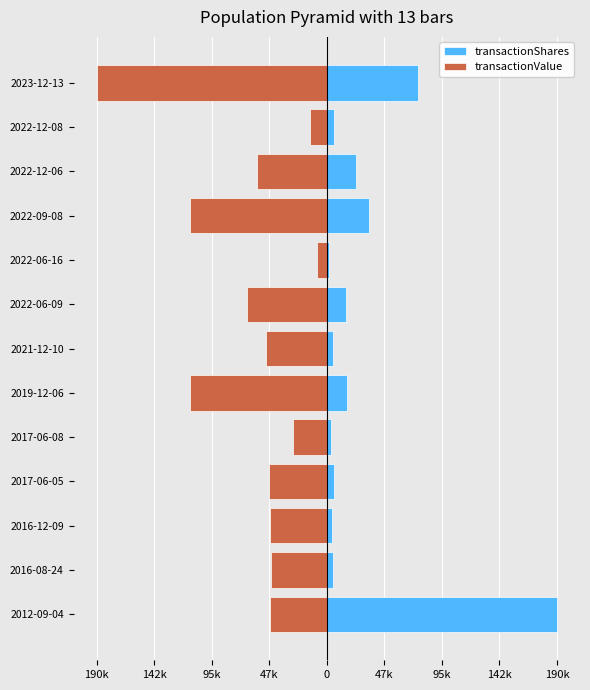

What value does the transactionShares series have at 2022-12-06?

24141.0